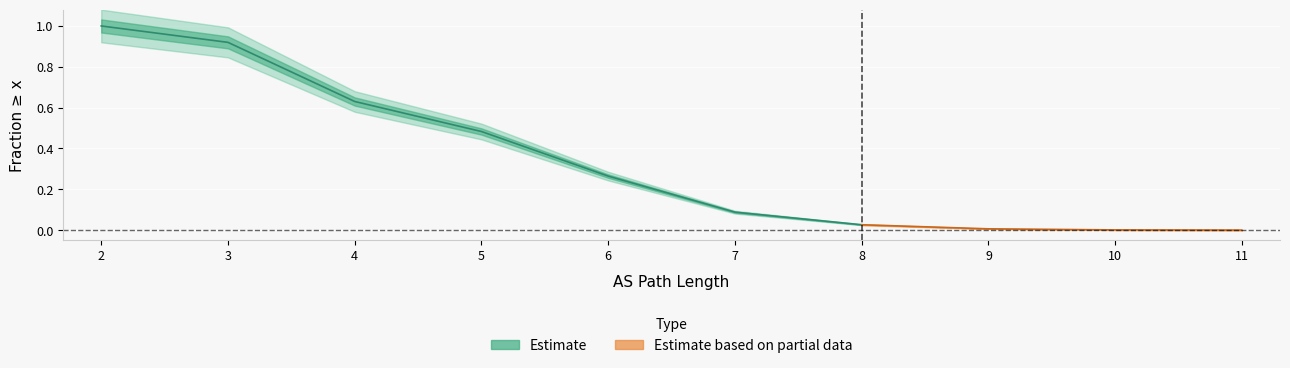

How many lines are shown in the chart?

1